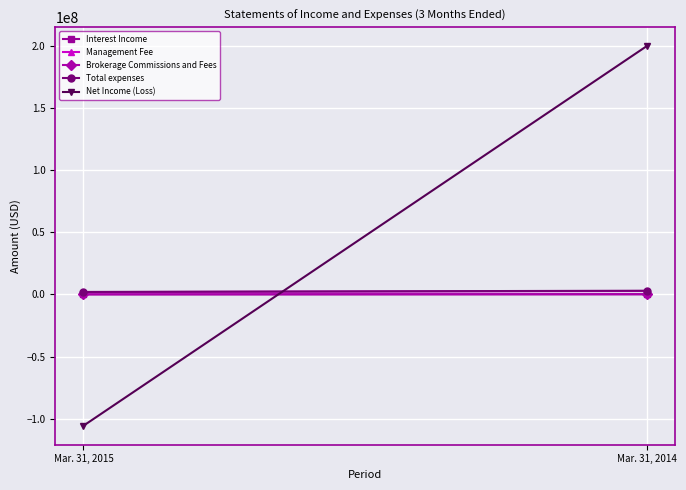

True or false: Total expenses has a value of 3167306 at Mar. 31, 2015.

False